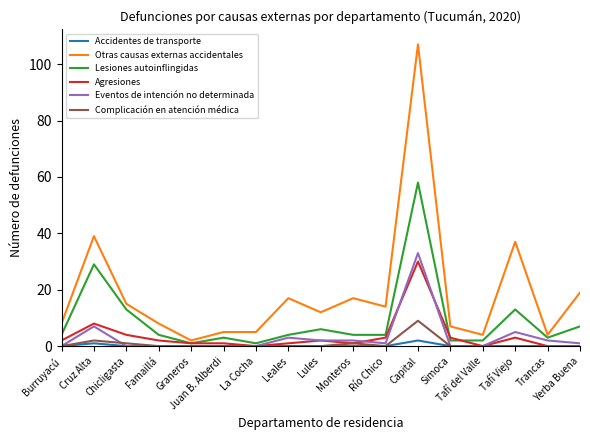

At which category is the sum across all series the highest?

Capital